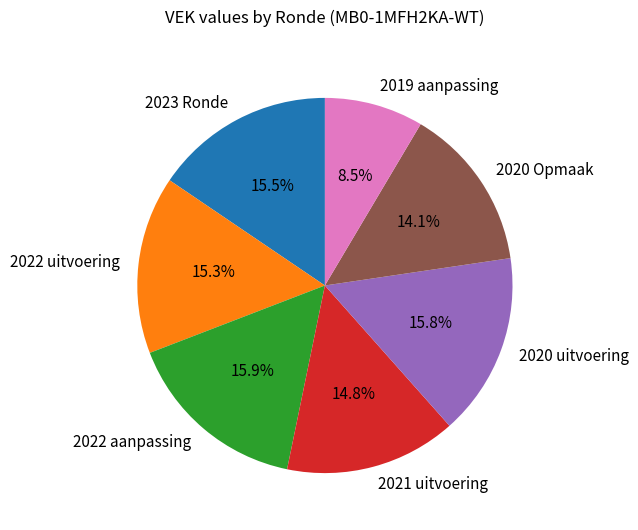

Is 2021 uitvoering the majority of the pie?

No